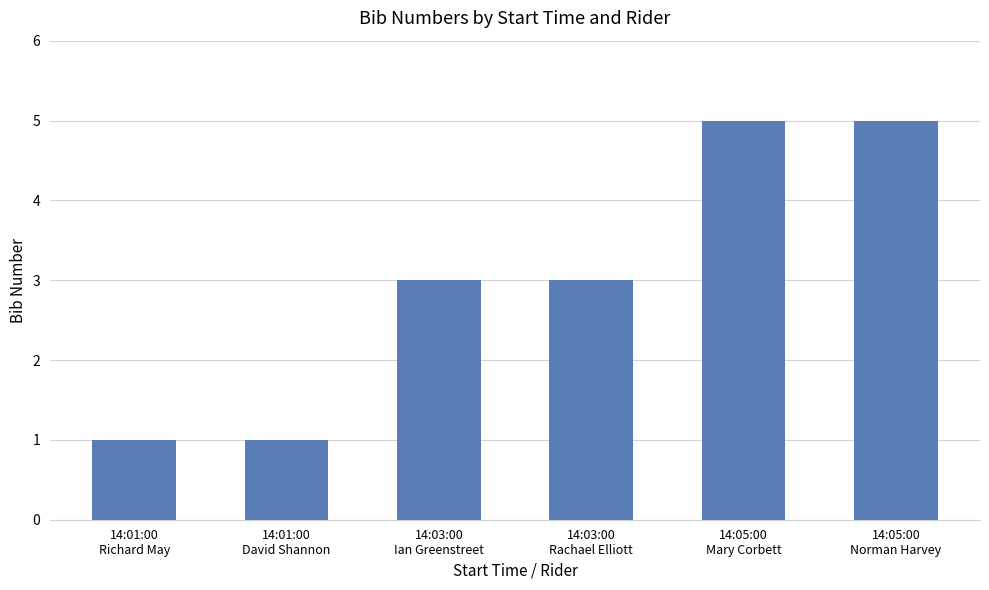

What is the maximum value shown in the chart?

5